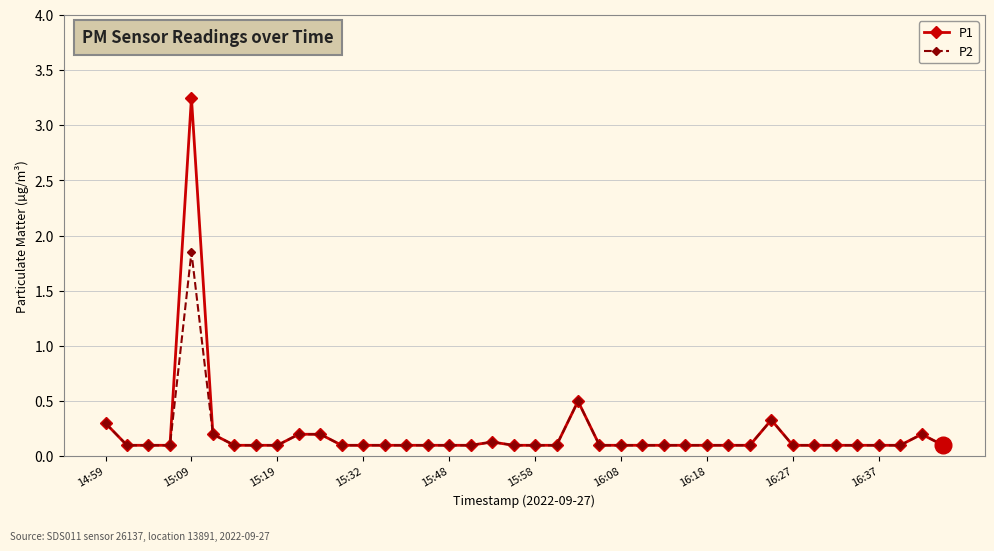

What is the value of the P2 point at the 8th from the left?

0.1